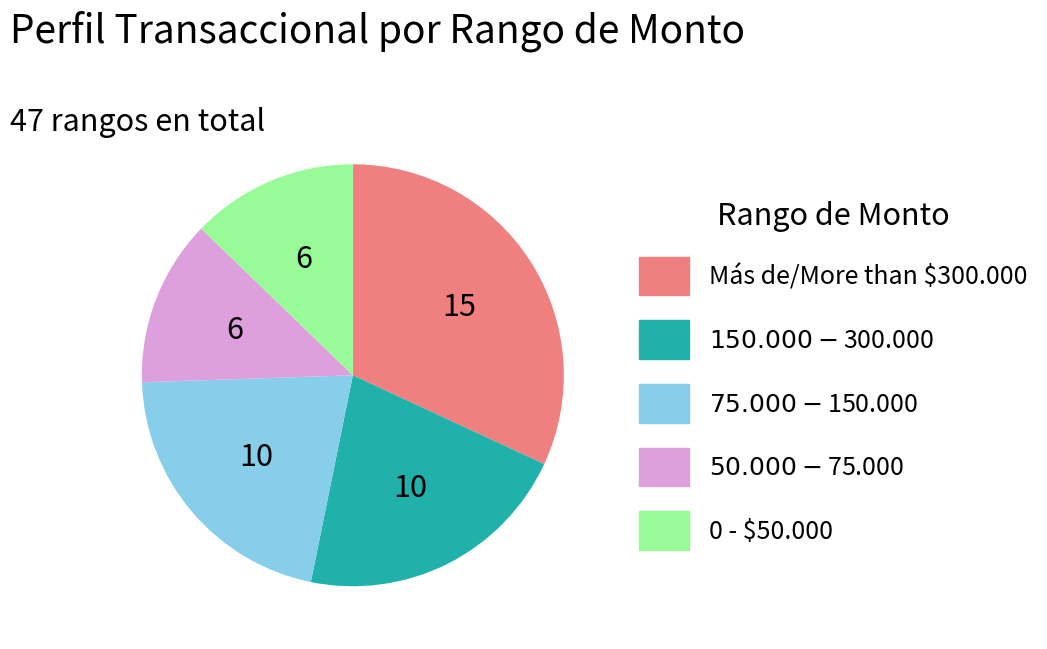

How many slices are in this pie chart?

5